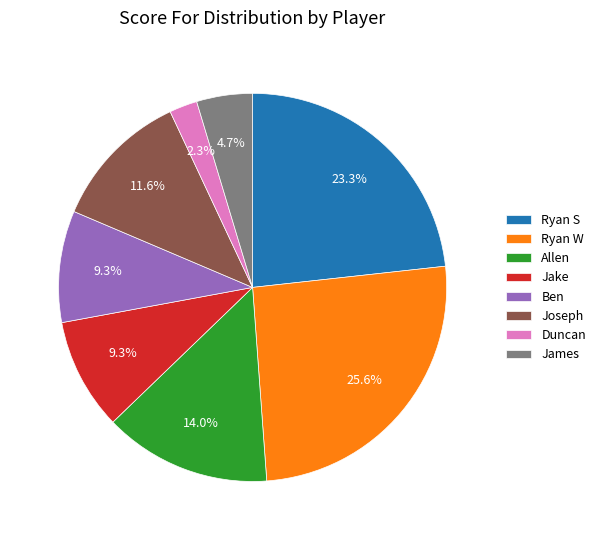

Count the number of slices in the pie.

8